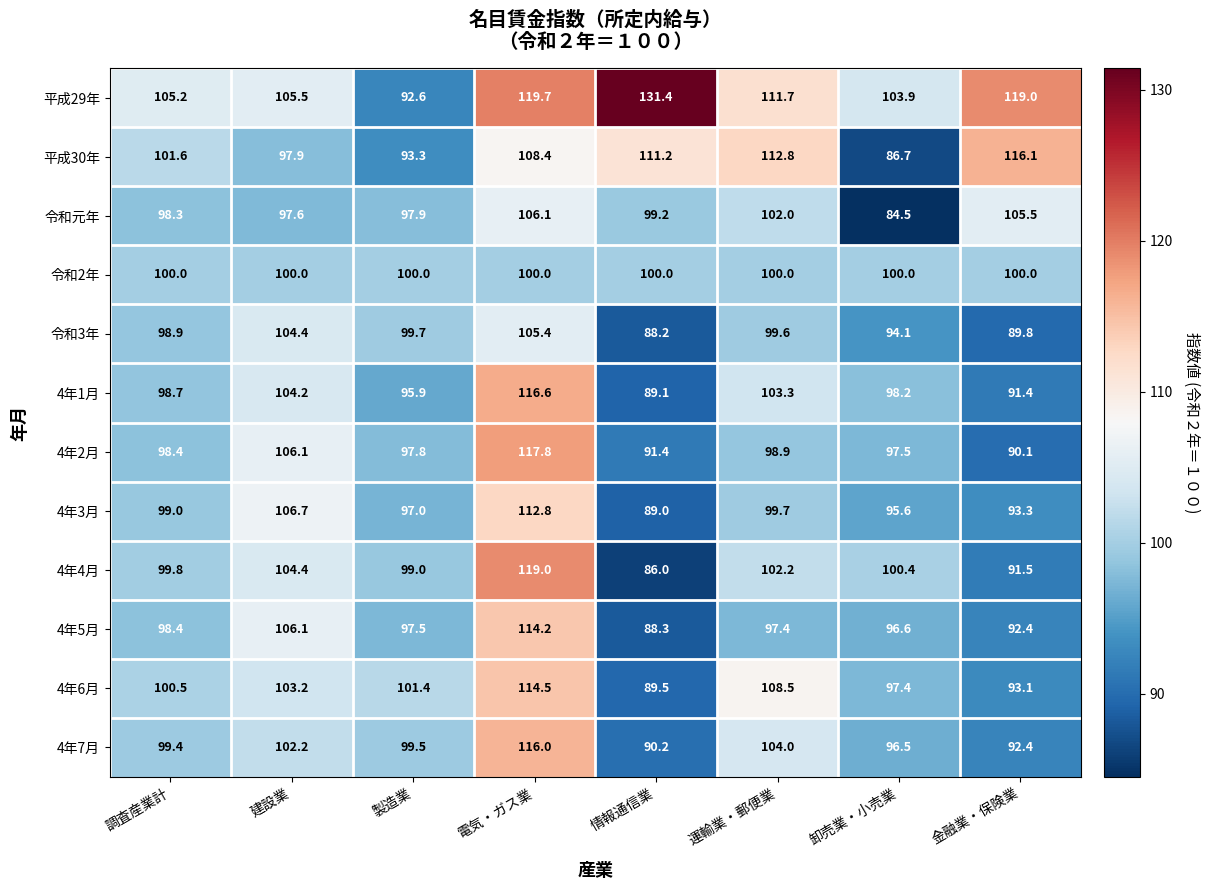

Read the 平成29年 value at 金融業・保険業.

119.0